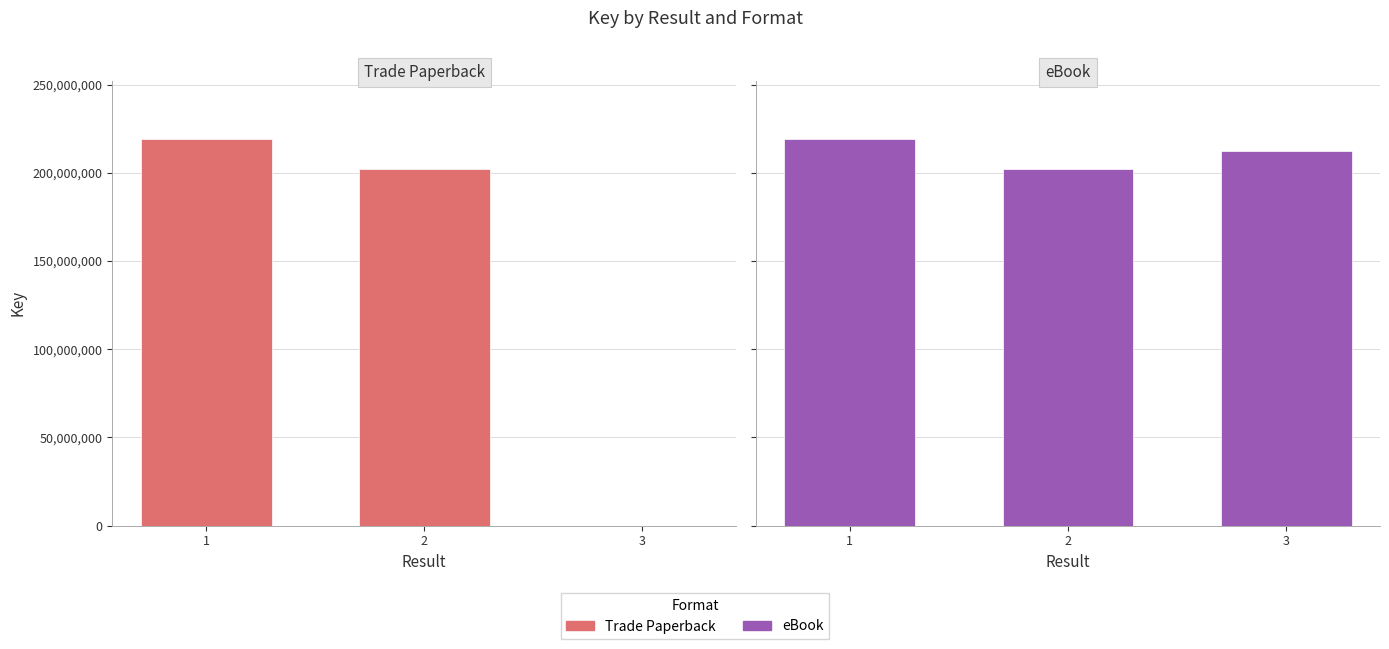

How many data points in Trade Paperback are above 201961347?

1